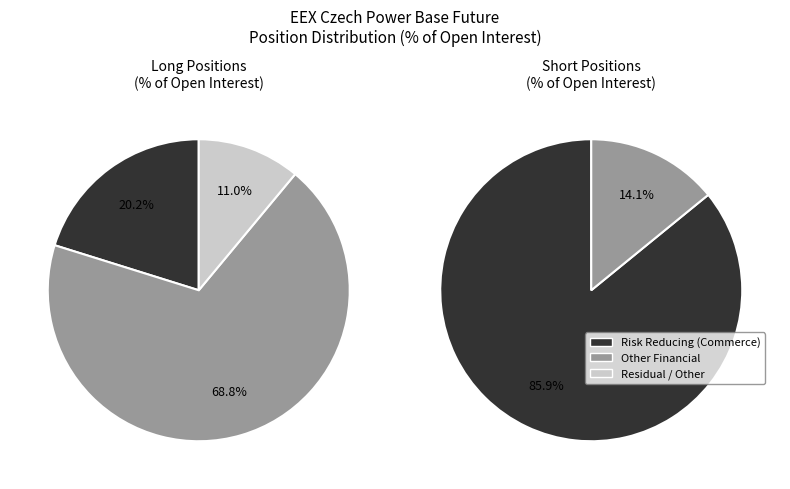

Count the number of slices in the pie.

2